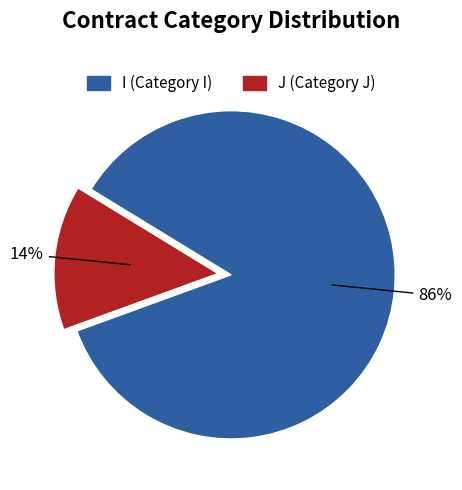

Do J and I together represent more than half of the pie?

Yes